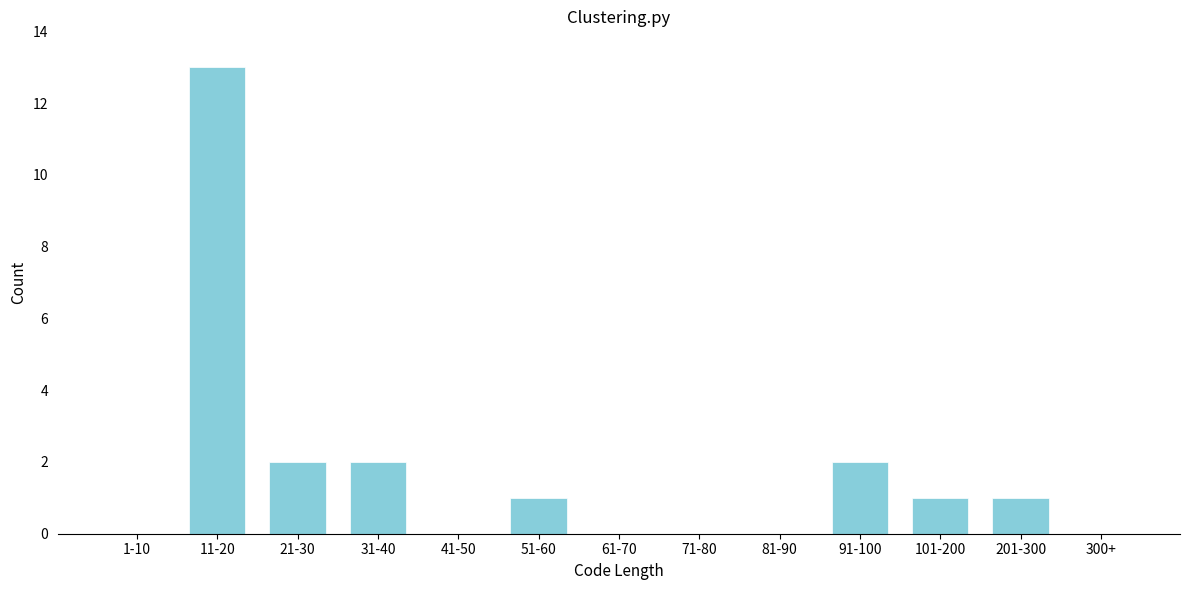

Reading right to left, what are all the values shown in this chart?

300+=0	201-300=1	101-200=1	91-100=2	81-90=0	71-80=0	61-70=0	51-60=1	41-50=0	31-40=2	21-30=2	11-20=13	1-10=0